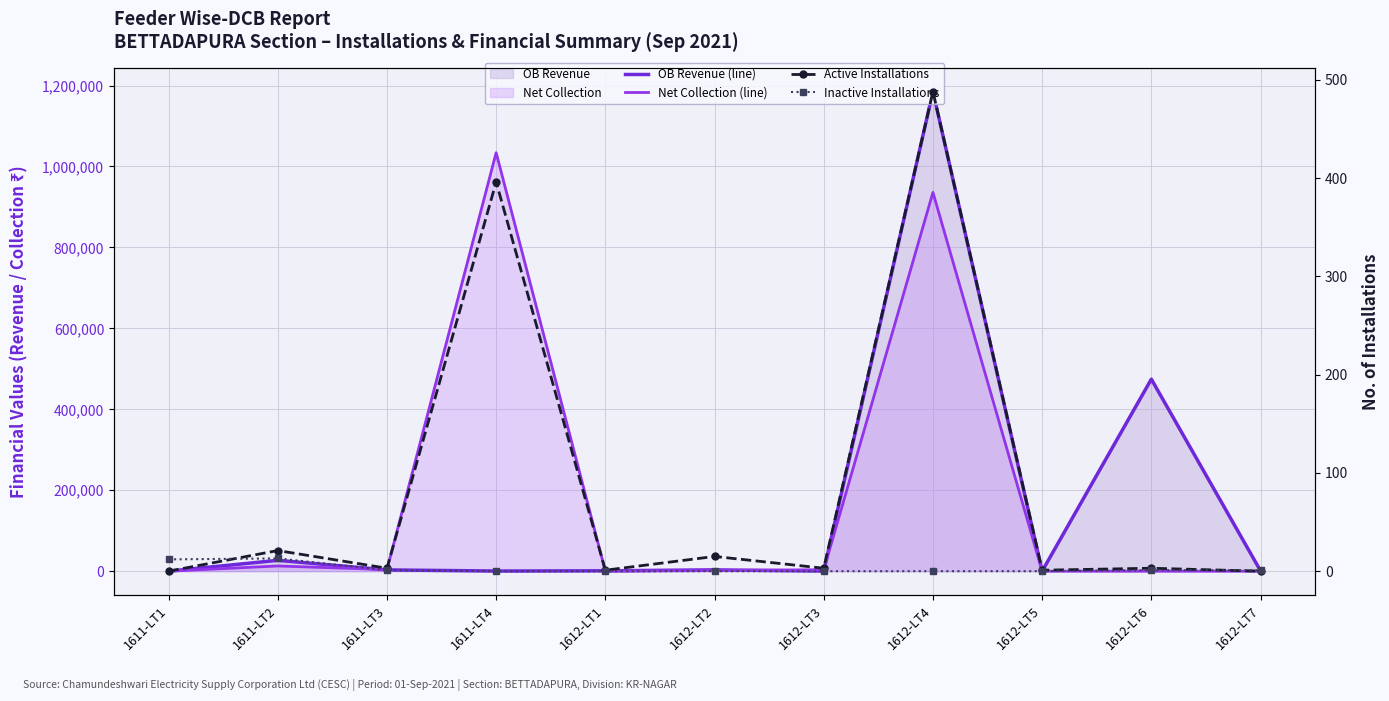

What is the maximum value for OB Revenue (line)?

1185155.9